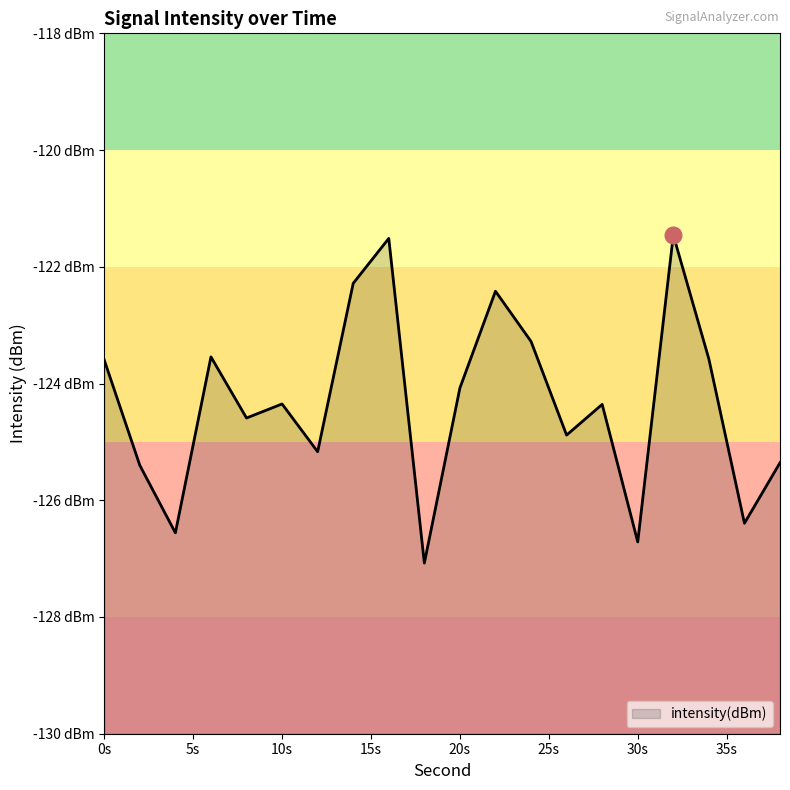

What is the difference between the values at 30 and 38?

1.4